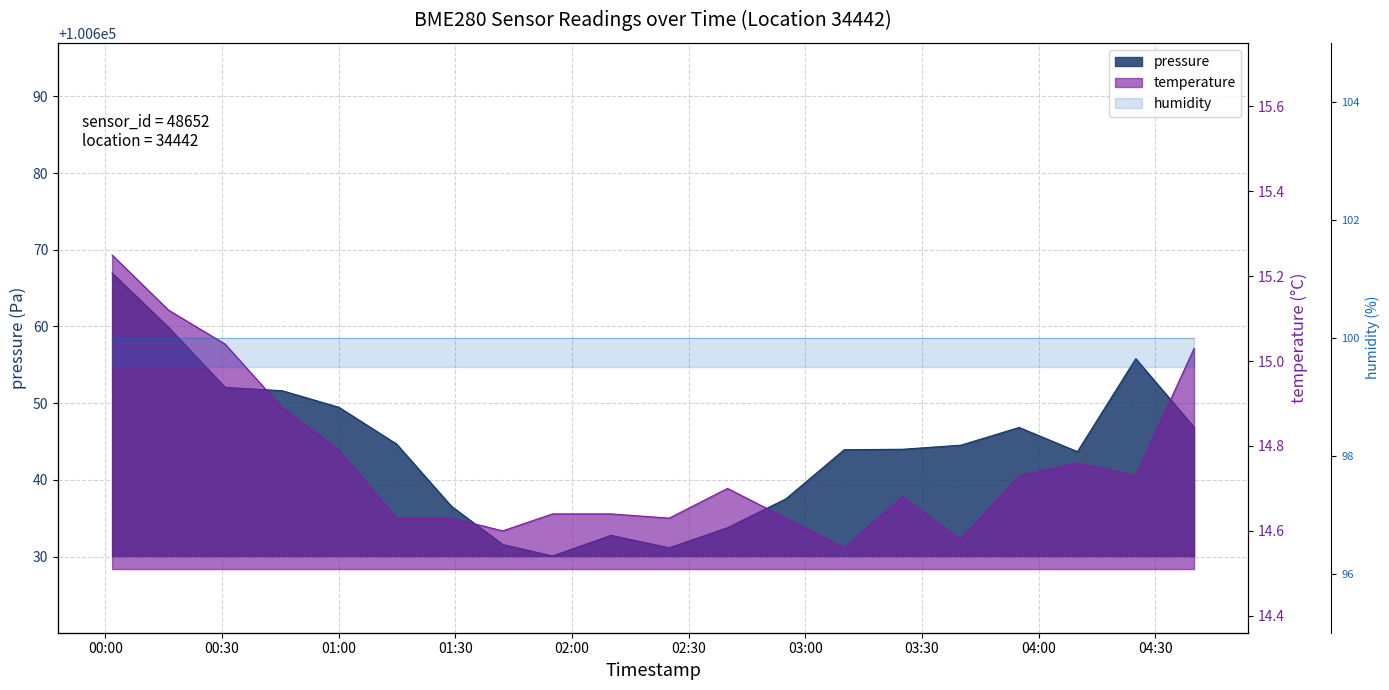

What is the maximum value shown in the chart?

100667.0